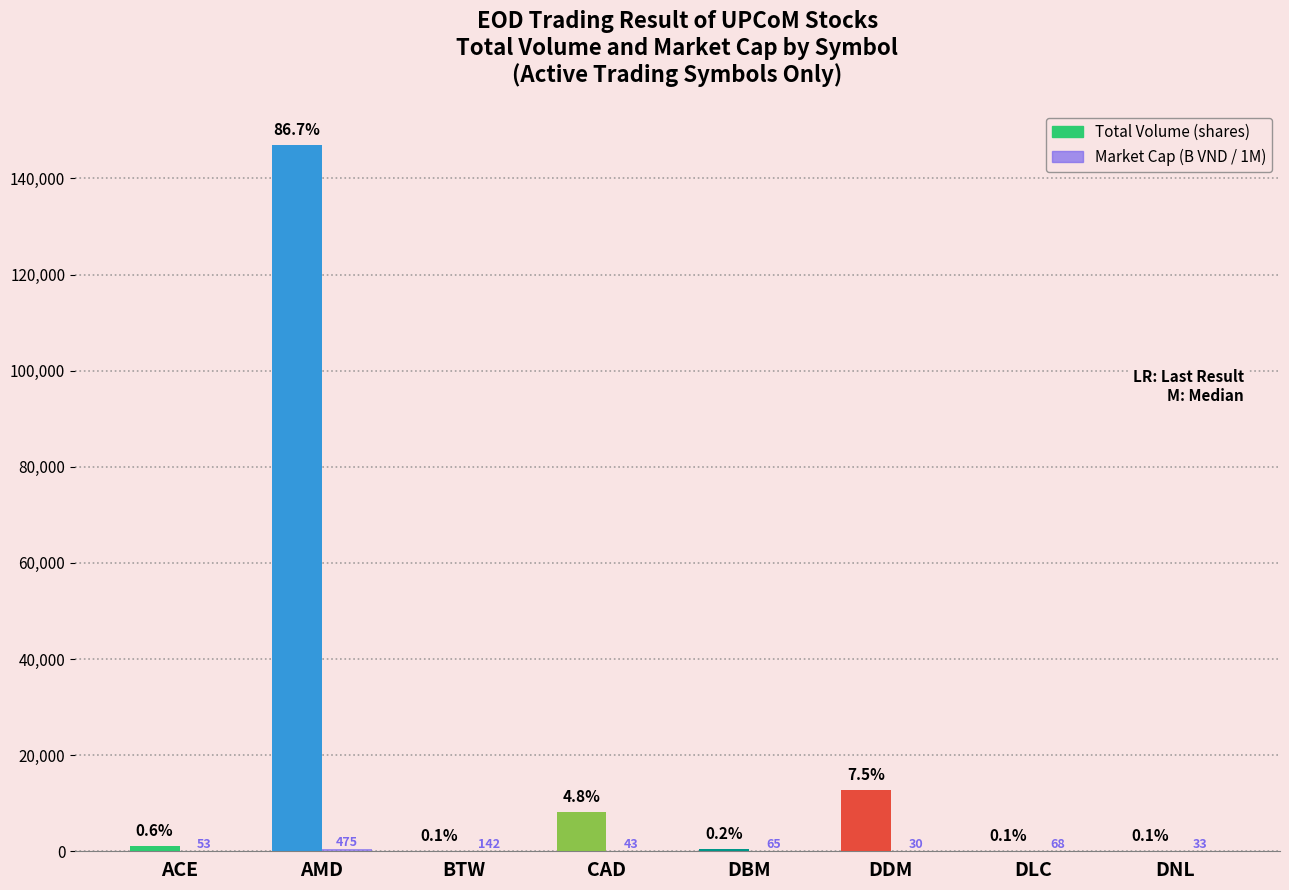

At which category is the sum across all series the highest?

AMD